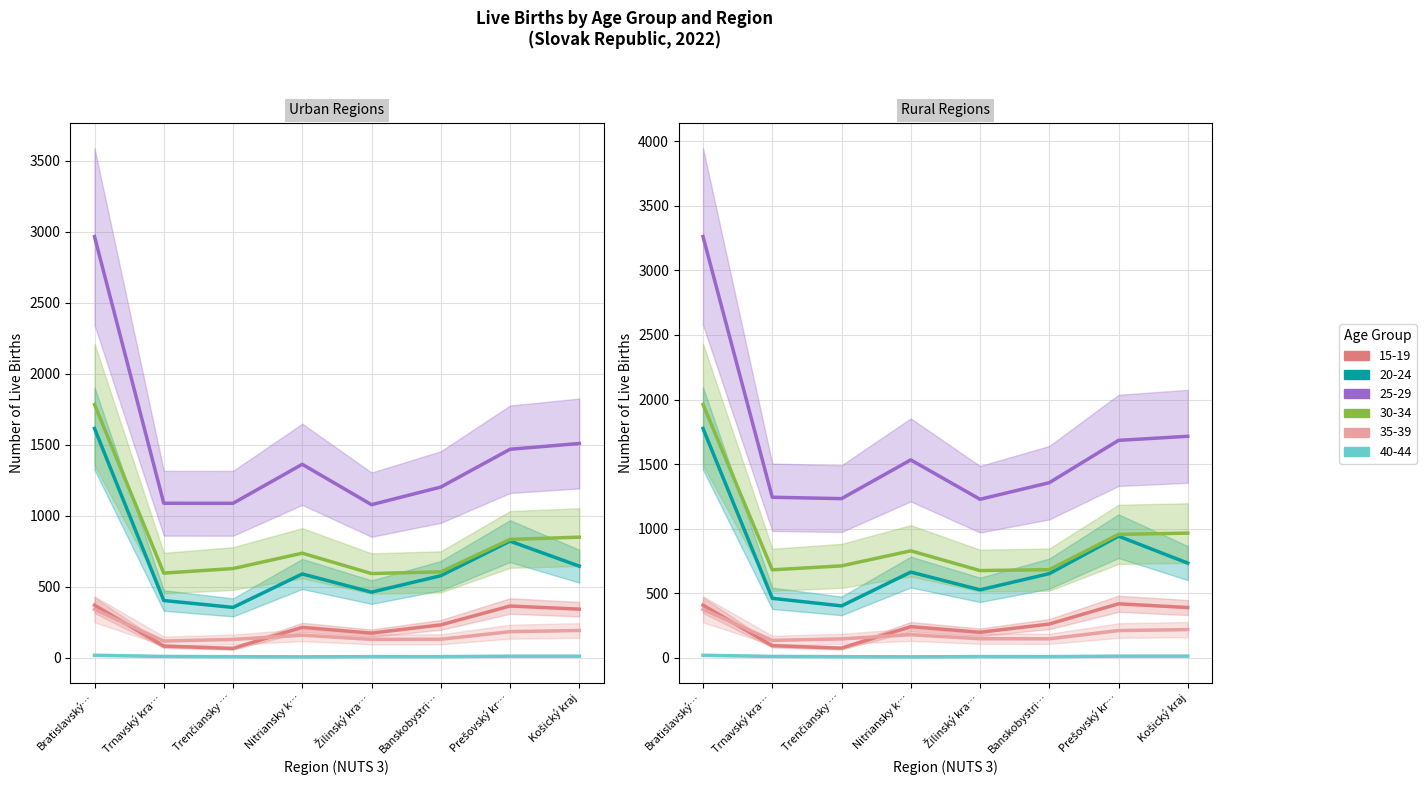

True or false: 20-24 and 25-29 intersect in this chart.

False